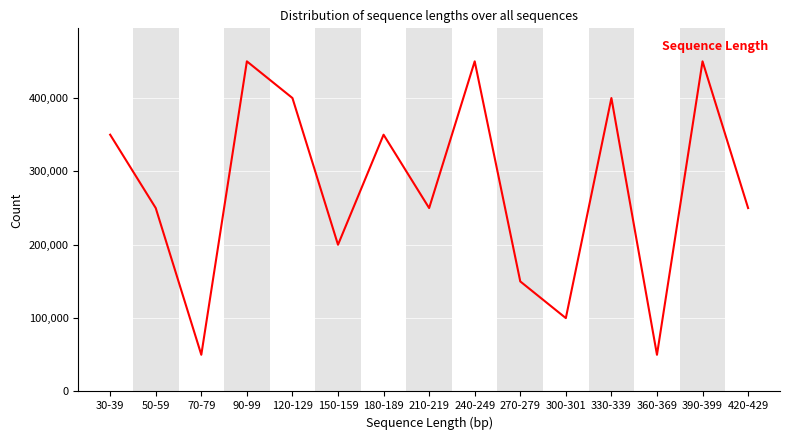

Is it true that the value at 120-129 is 225939?

False